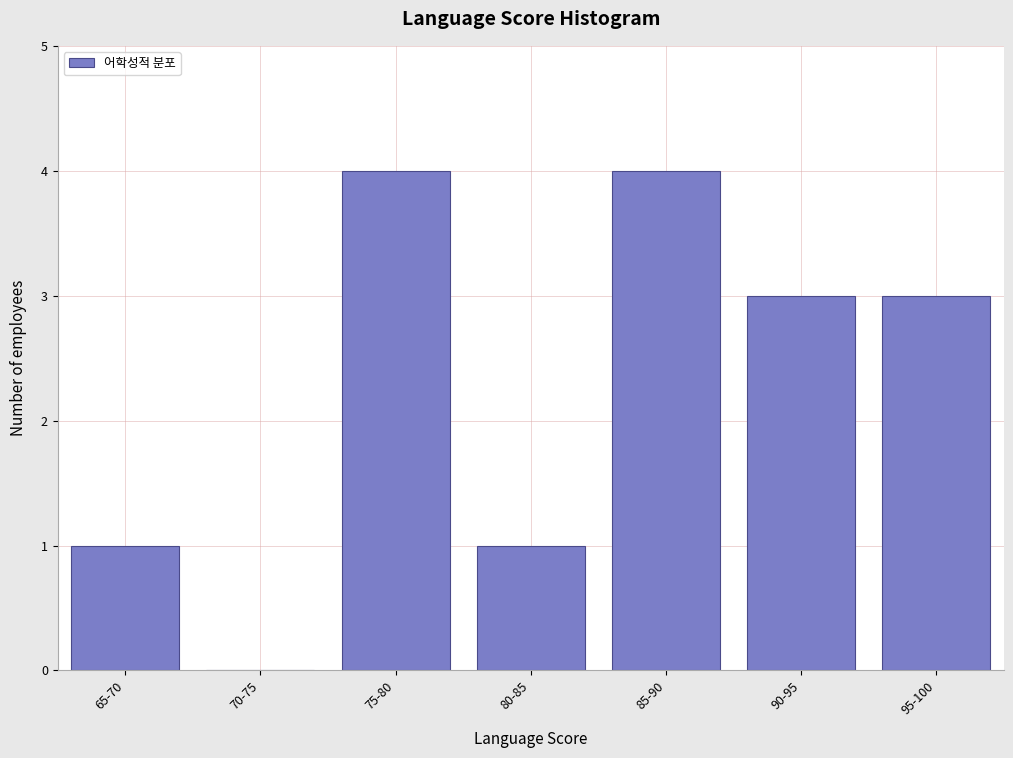

Reading left to right, transcribe all the data shown in this chart.

65-70=1	70-75=0	75-80=4	80-85=1	85-90=4	90-95=3	95-100=3